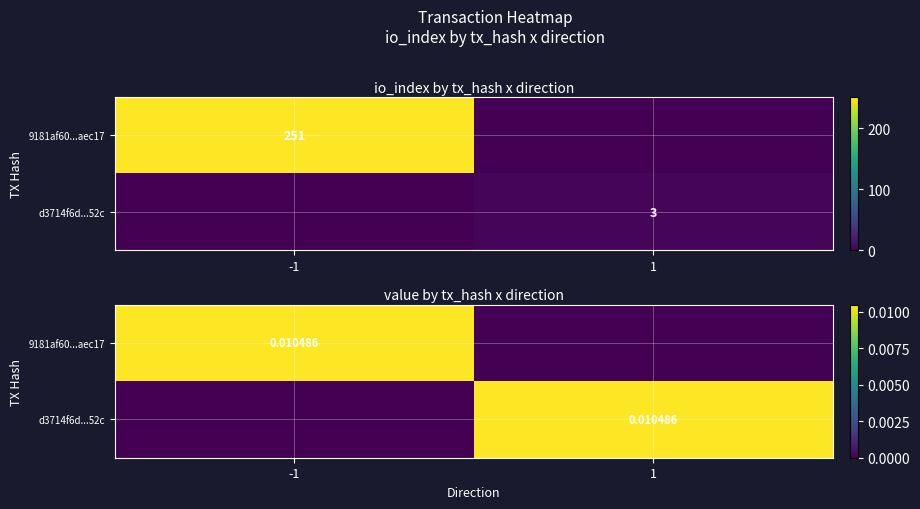

How many data points does each series have?

2